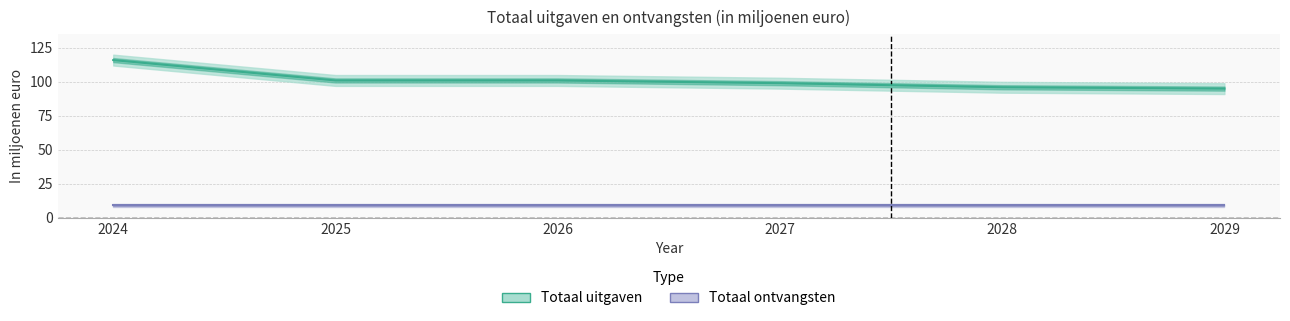

Where is Totaal uitgaven nearest to the value 105?

2025